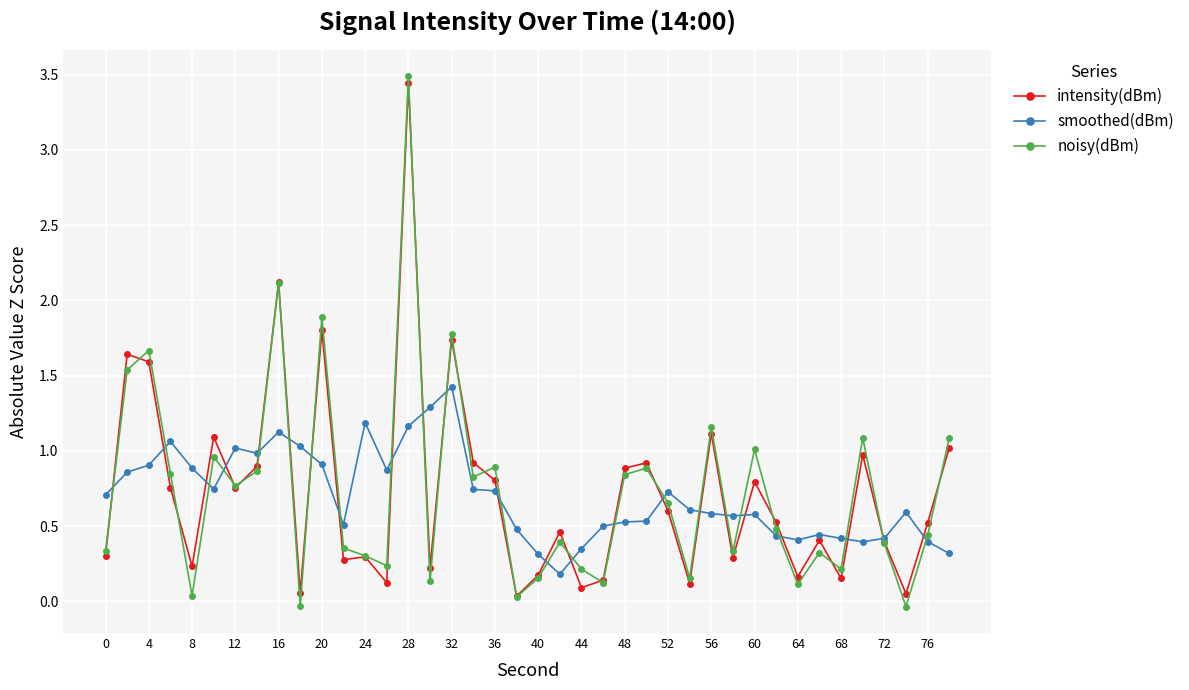

Which series has the widest spread of values?

noisy(dBm)